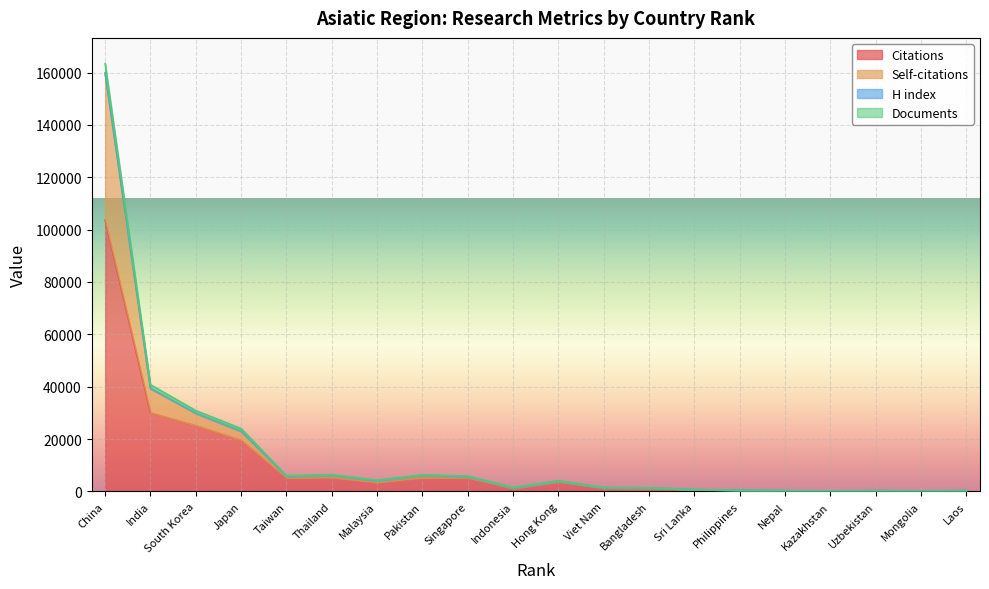

Rank the categories by Citations value from lowest to highest.

Kazakhstan, Mongolia, Nepal, Uzbekistan, Laos, Philippines, Sri Lanka, Bangladesh, Indonesia, Viet Nam, Malaysia, Hong Kong, Taiwan, Singapore, Pakistan, Thailand, Japan, South Korea, India, China